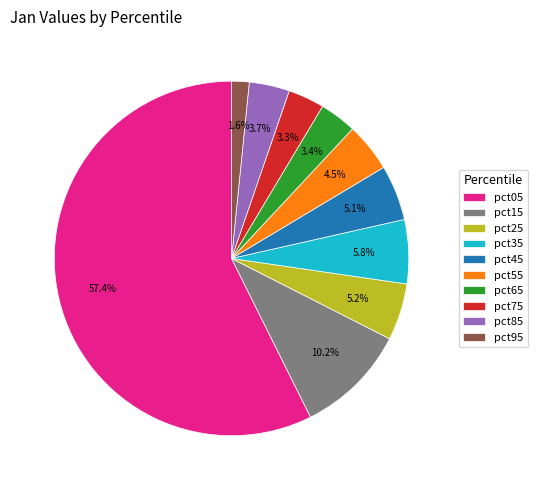

Which has a higher value, pct35 or pct15?

pct15